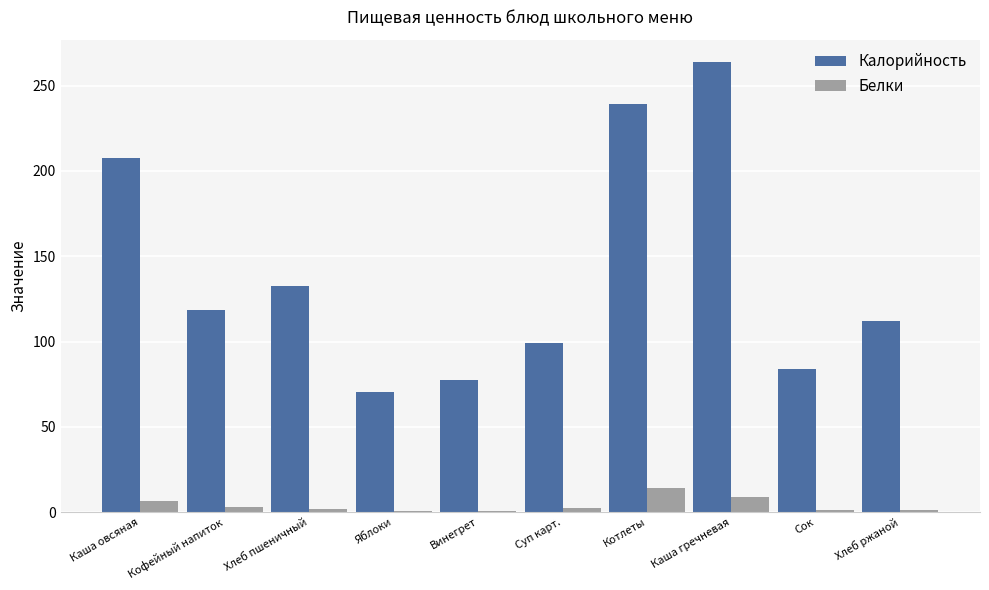

Read the Белки value at Каша гречневая.

8.7